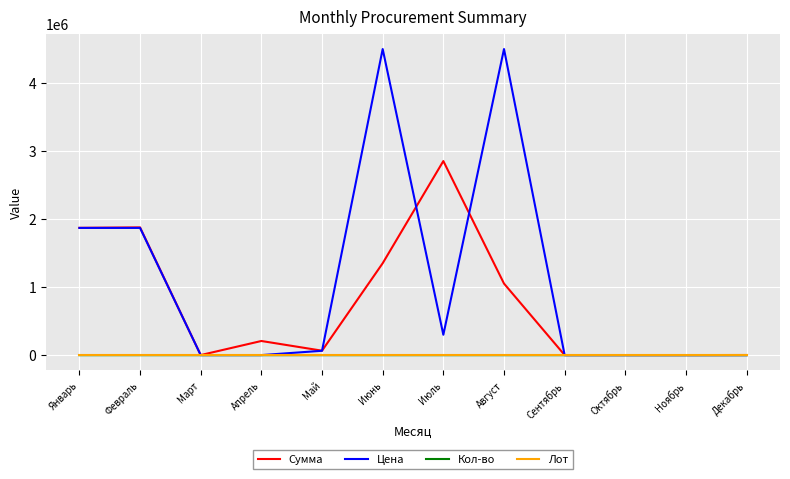

What is the approximate value of Кол-во at Февраль?

1.0